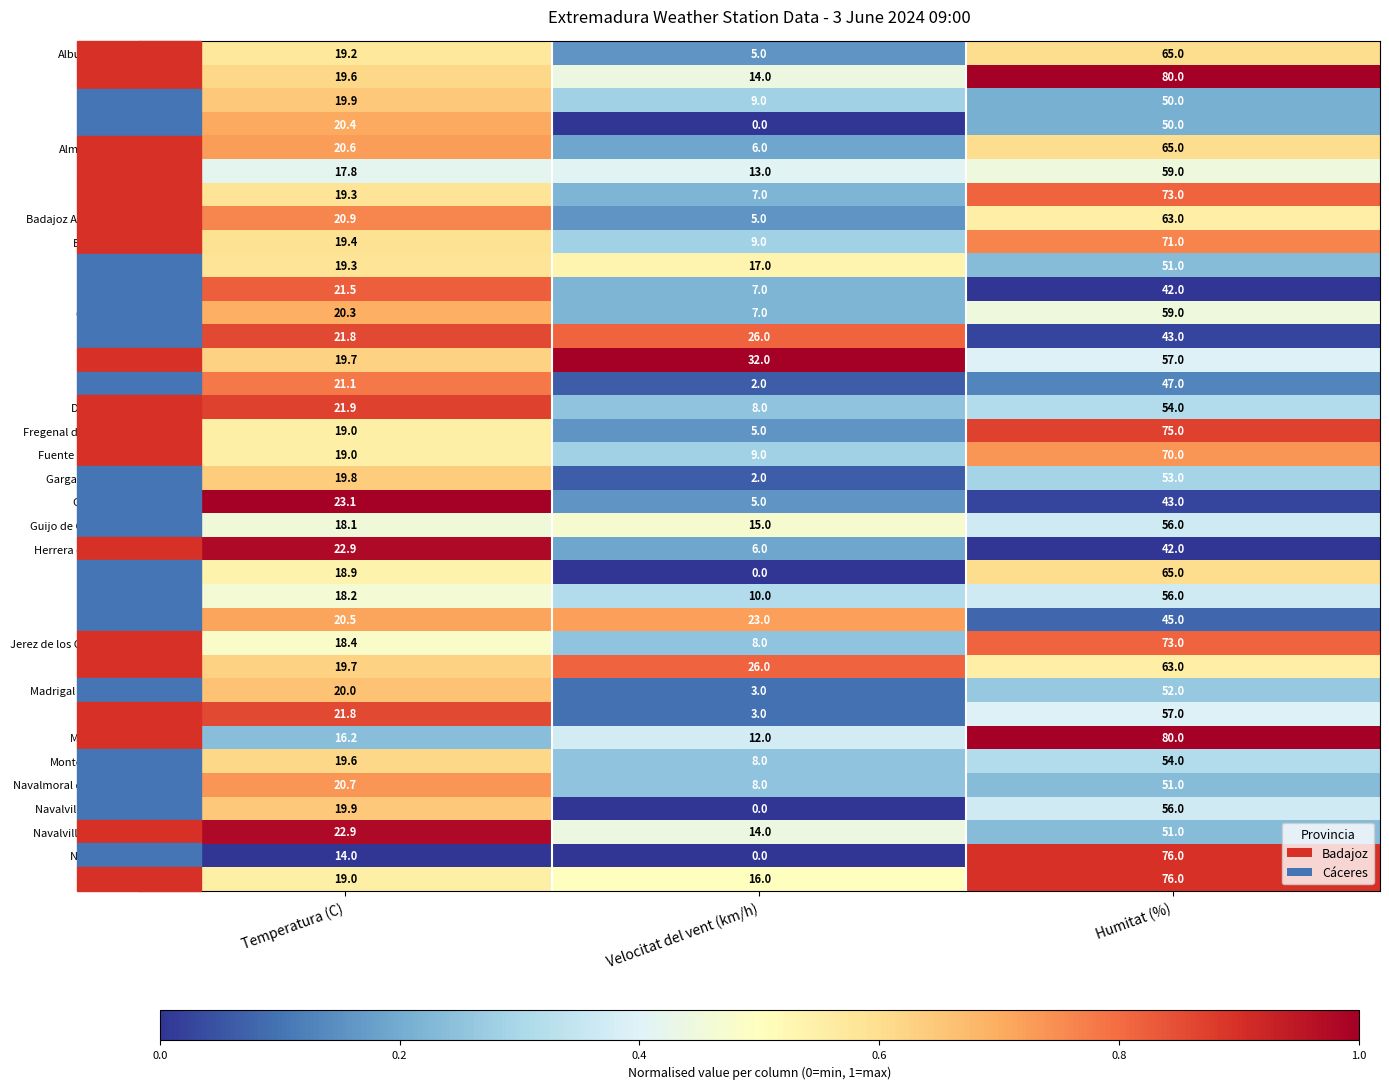

Rank the categories by Don Benito value from lowest to highest.

Velocitat del vent (km/h), Temperatura (C), Humitat (%)